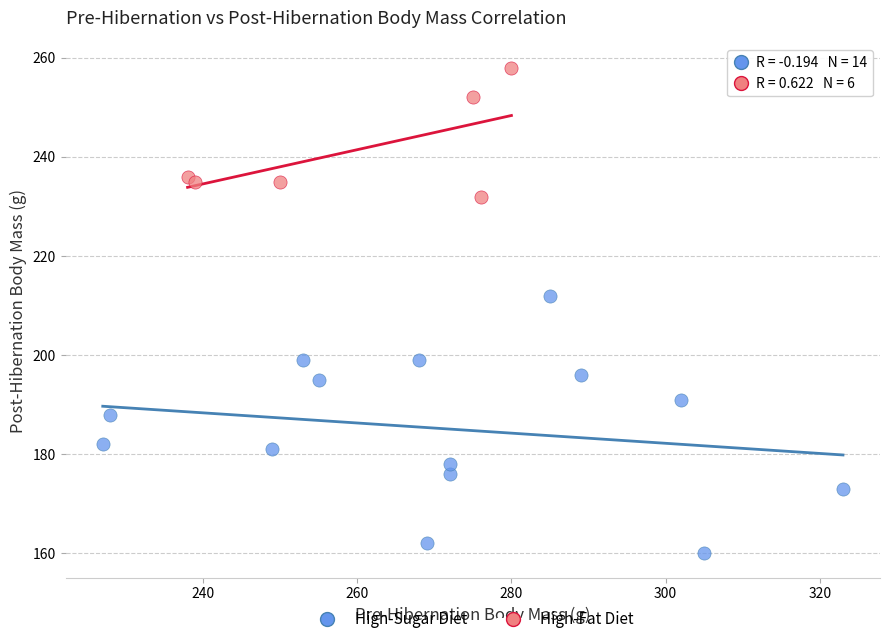

Which series has the largest Y range (max minus min)?

High-Sugar Diet